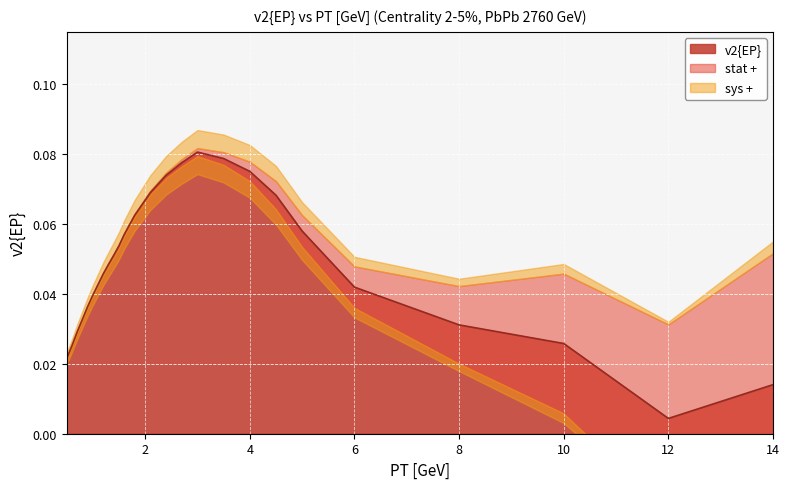

Reading left to right, list all the values displayed in this chart.

v2{EP}: 0.5=0.0	0.6=0.0	0.7=0.0	0.8=0.0	0.9=0.0	1.0=0.0	1.1=0.0	1.2=0.0	1.3=0.0	1.4=0.1	1.5=0.1	1.6=0.1	1.8=0.1	2.1=0.1	2.4=0.1	2.7=0.1	3.0=0.1	3.5=0.1	4.0=0.1	4.5=0.1	5.0=0.1	6.0=0.0	8.0=0.0	10.0=0.0	12.0=0.0	14.0=0.0
stat +: 0.5=0.0	0.6=0.0	0.7=0.0	0.8=0.0	0.9=0.0	1.0=0.0	1.1=0.0	1.2=0.0	1.3=0.0	1.4=0.0	1.5=0.0	1.6=0.0	1.8=0.0	2.1=0.0	2.4=0.0	2.7=0.0	3.0=0.0	3.5=0.0	4.0=0.0	4.5=0.0	5.0=0.0	6.0=0.0	8.0=0.0	10.0=0.0	12.0=0.0	14.0=0.0
sys +: 0.5=0.0	0.6=0.0	0.7=0.0	0.8=0.0	0.9=0.0	1.0=0.0	1.1=0.0	1.2=0.0	1.3=0.0	1.4=0.0	1.5=0.0	1.6=0.0	1.8=0.0	2.1=0.0	2.4=0.0	2.7=0.0	3.0=0.0	3.5=0.0	4.0=0.0	4.5=0.0	5.0=0.0	6.0=0.0	8.0=0.0	10.0=0.0	12.0=0.0	14.0=0.0